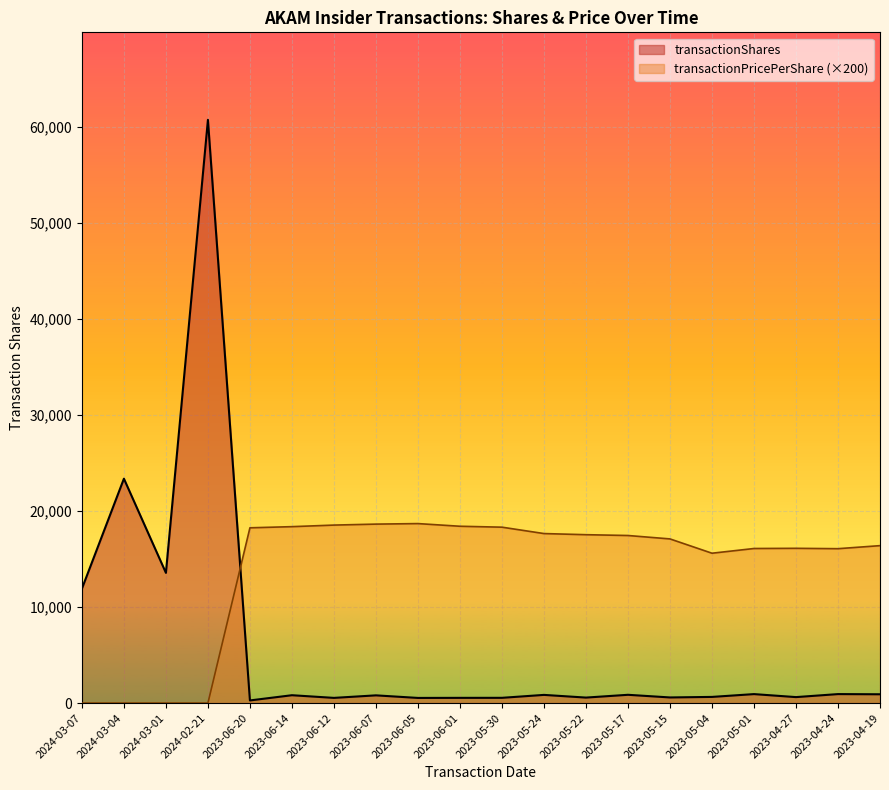

What is the difference between the maximum and minimum values in the transactionPricePerShare series?

18678.7